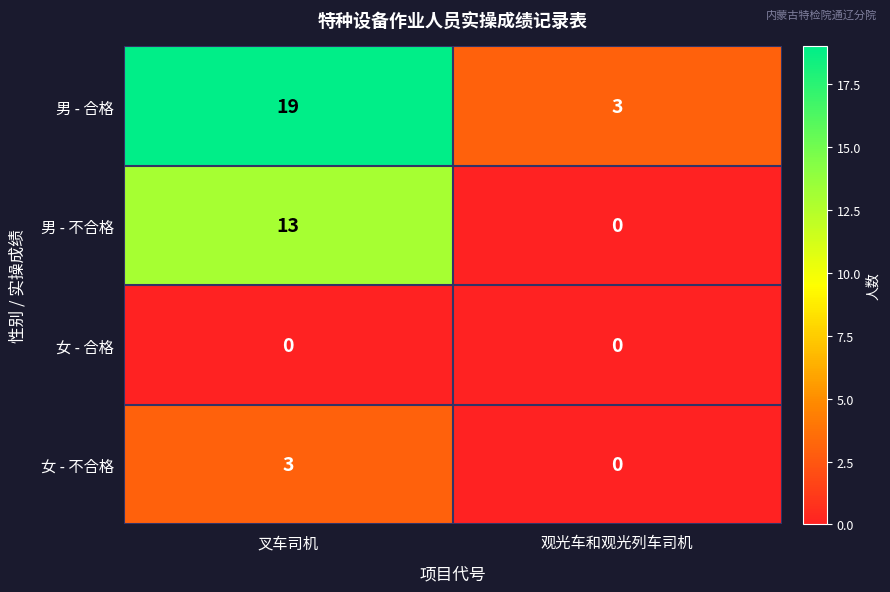

Read the 男 - 合格 value at 叉车司机, to the nearest 5.

20